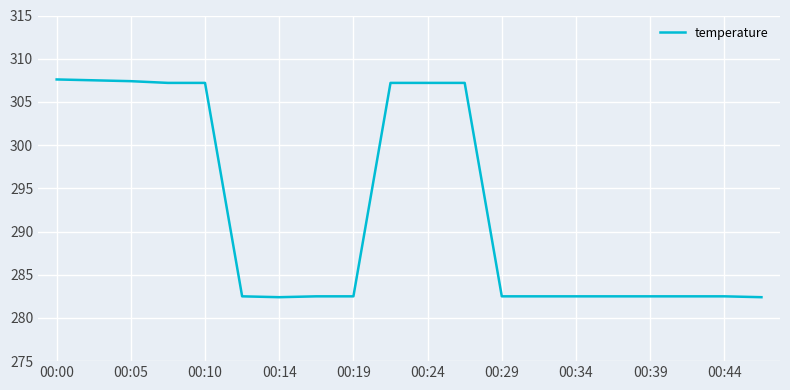

What is the minimum value shown in the chart?

282.4